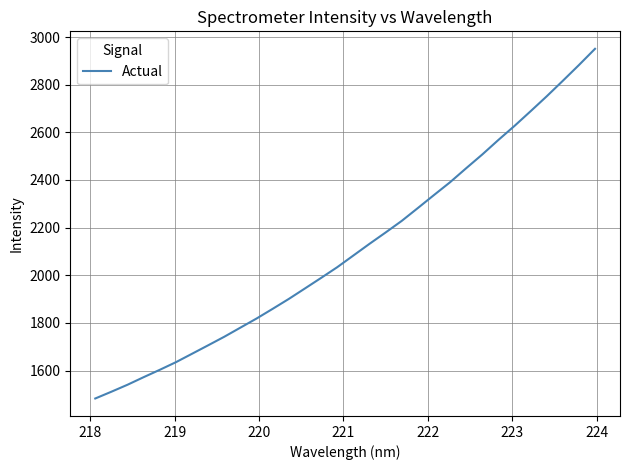

True or false: the data has more than 0 interior local peaks.

False